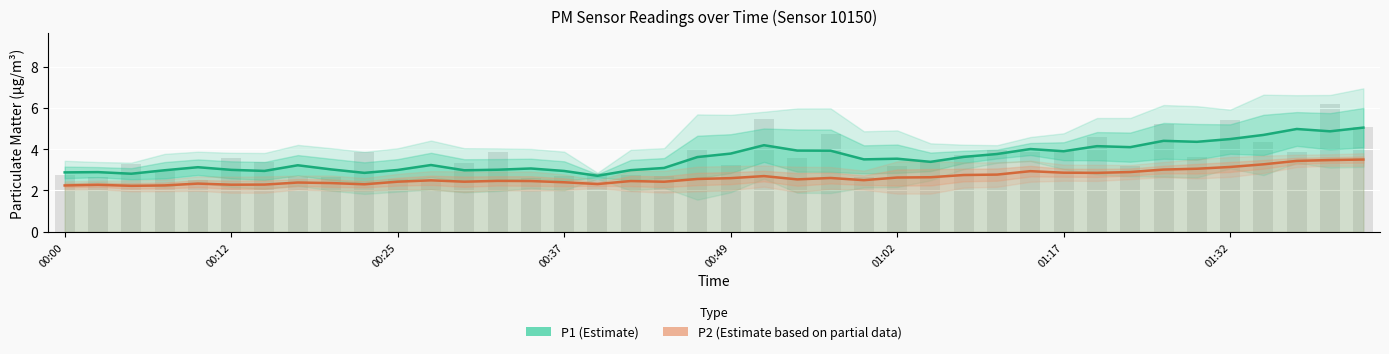

Which series has the widest spread of values?

P1 (Estimate)